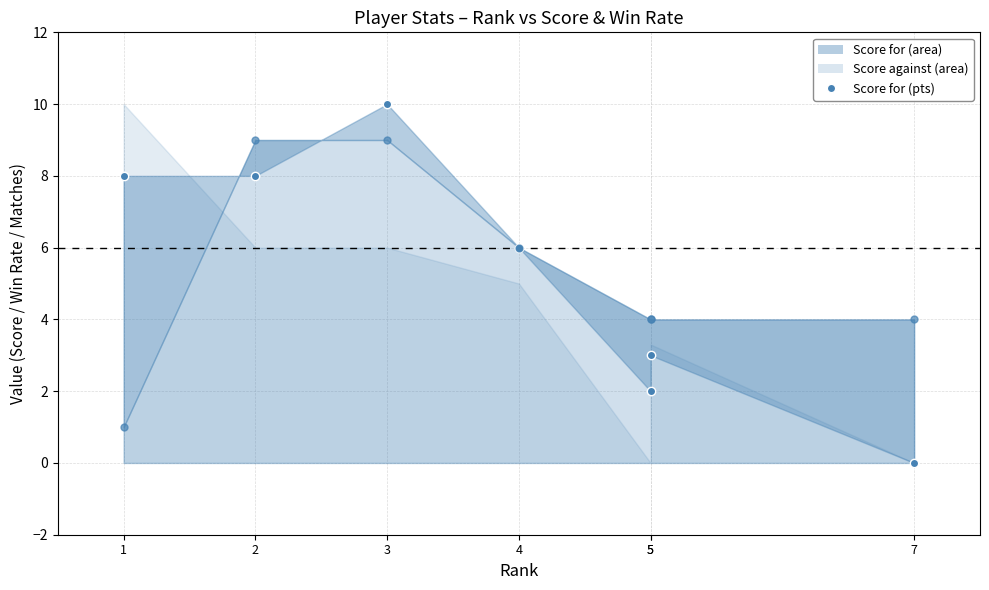

How many data points in Score against (pts) are above 4?

3